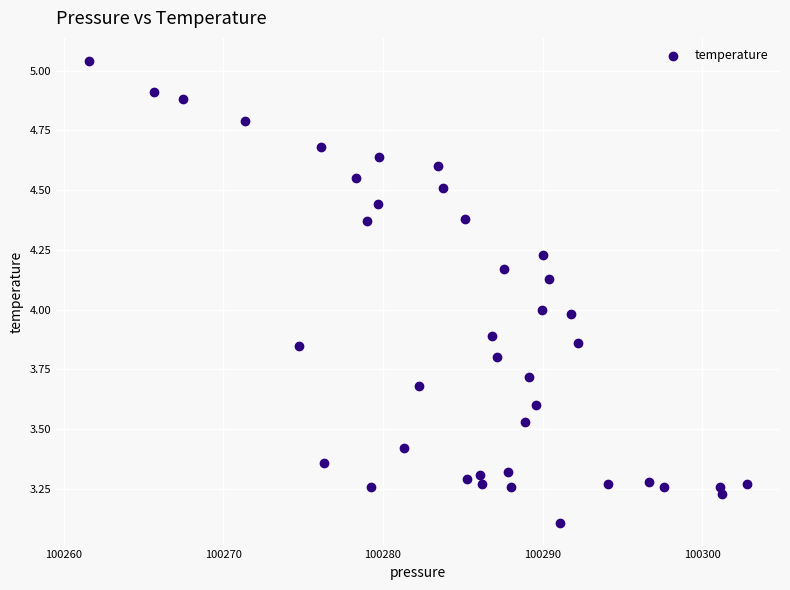

What is the range of X values (max minus min)?

41.2